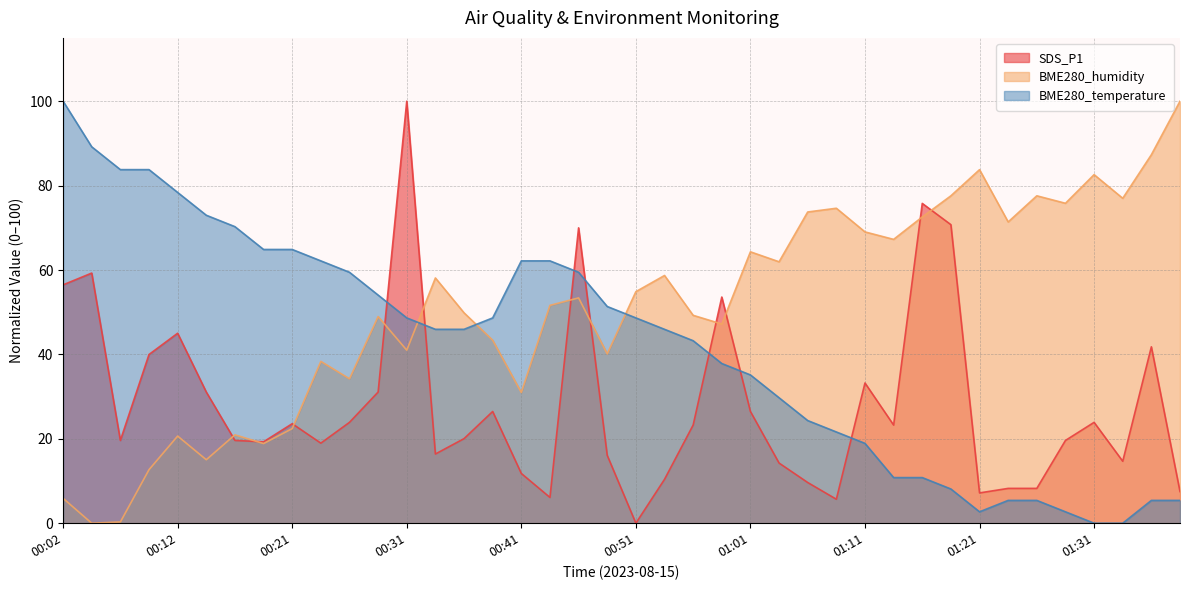

True or false: BME280_temperature and SDS_P1 intersect in this chart.

True